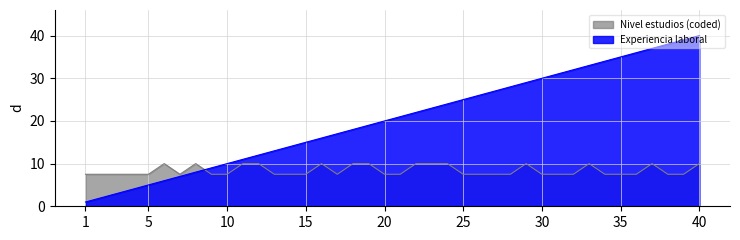

Where is Experiencia laboral nearest to the value 20?

20